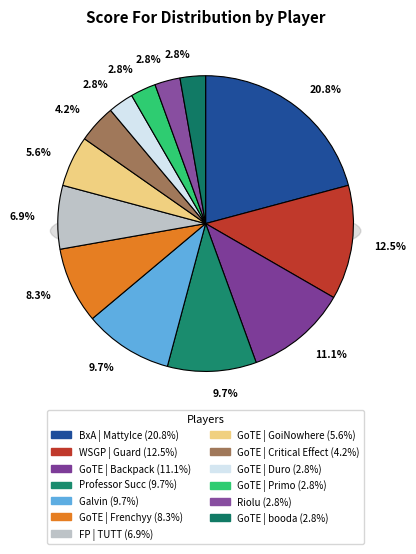

What is the change in value from BxA | MattyIce to GoTE | Duro?

-13